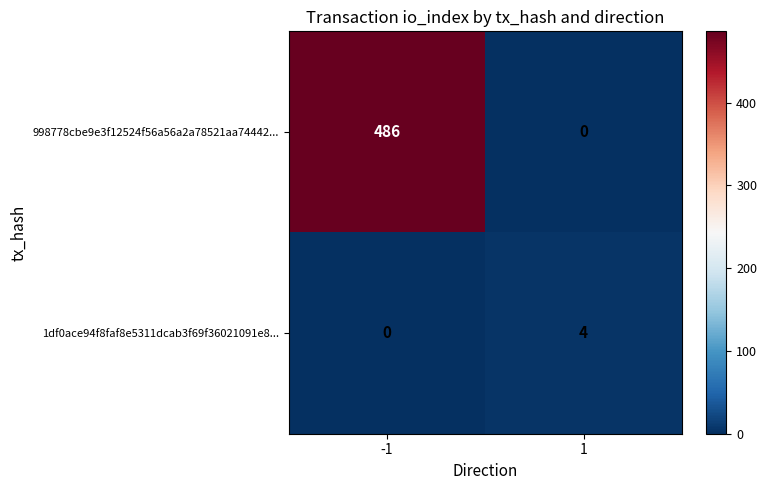

Reading left to right, transcribe all the data shown in this chart.

998778cbe9e3f12524f56a56a2a78521aa74442...: -1=486	1=0
1df0ace94f8faf8e5311dcab3f69f36021091e8...: -1=0	1=4